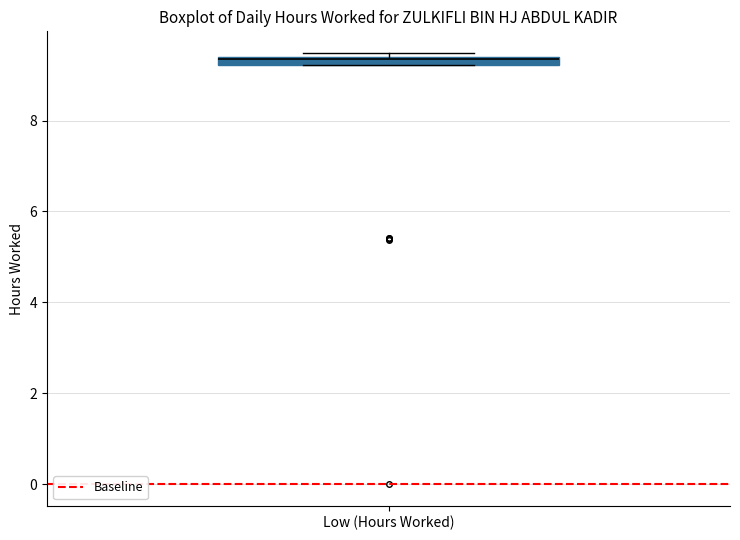

Where is the upper edge of the box for Low (Hours Worked) on the y-axis? The values are not printed on the chart, so give them approximately, as read against the axis.

9.4